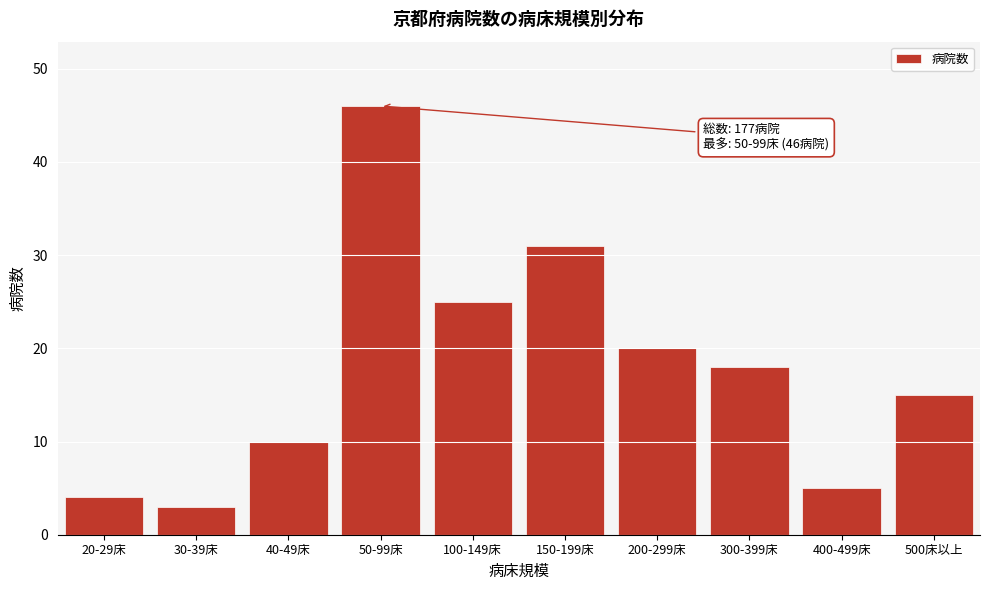

Reading left to right, transcribe all the data shown in this chart.

20-29床=4	30-39床=3	40-49床=10	50-99床=46	100-149床=25	150-199床=31	200-299床=20	300-399床=18	400-499床=5	500床以上=15